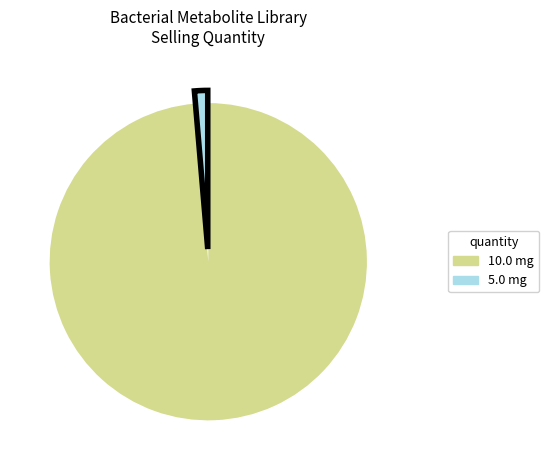

Which category has the smallest portion of the pie?

5.0 mg